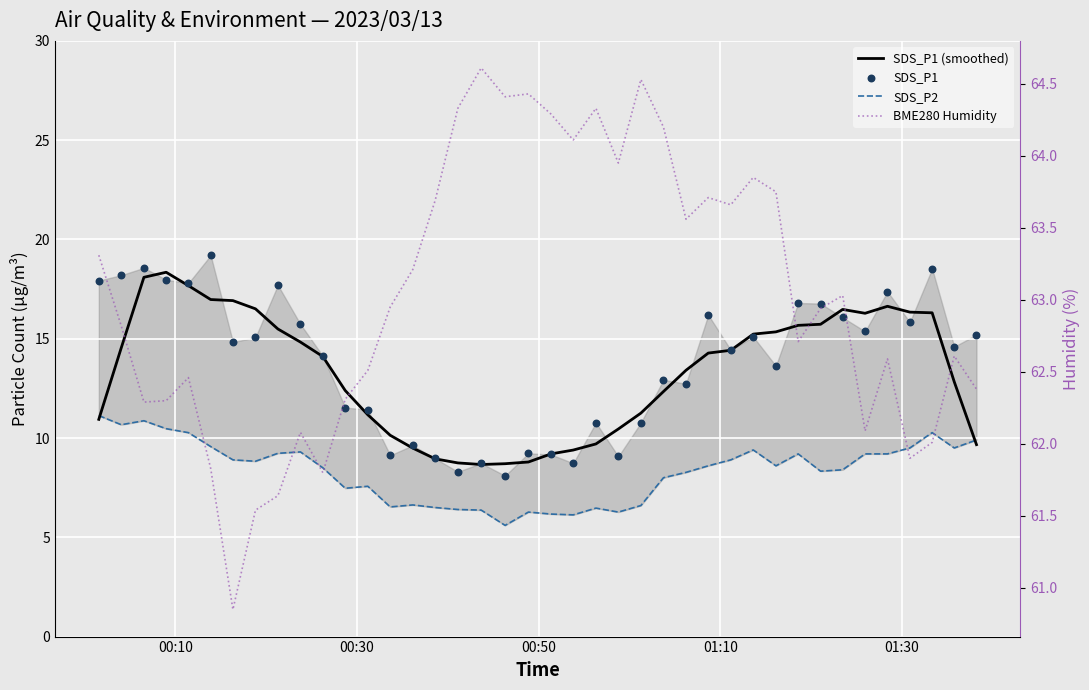

At how many categories does at least one series exceed 60?

40